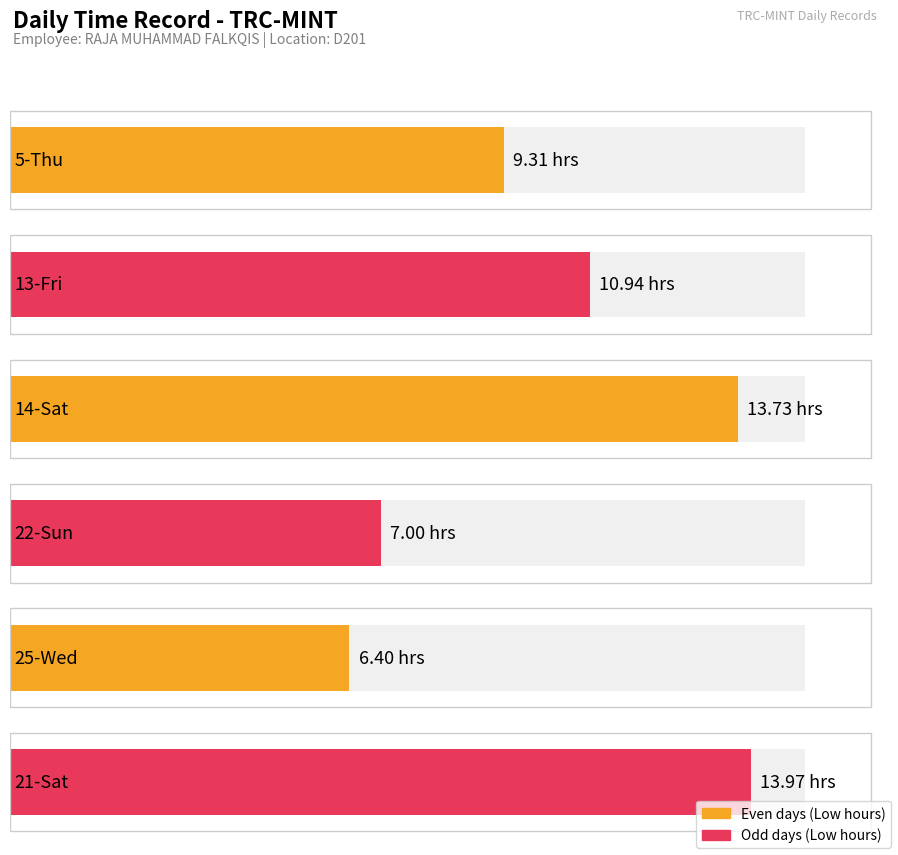

What is the maximum value shown in the chart?

14.0